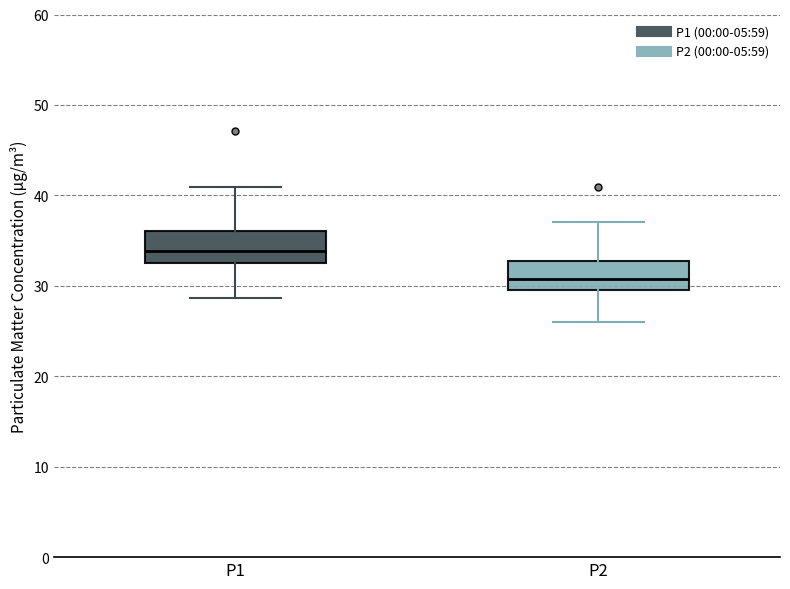

Reading left to right, transcribe this box plot: for each box, give where its median line is, the range the box spans, and where its two whiskers end, as read against the y-axis. The values are not printed on the chart, so give them approximately, as read against the axis.

P1: median 34, box 32 to 36, whiskers 29 to 41
P2: median 31, box 30 to 33, whiskers 26 to 37